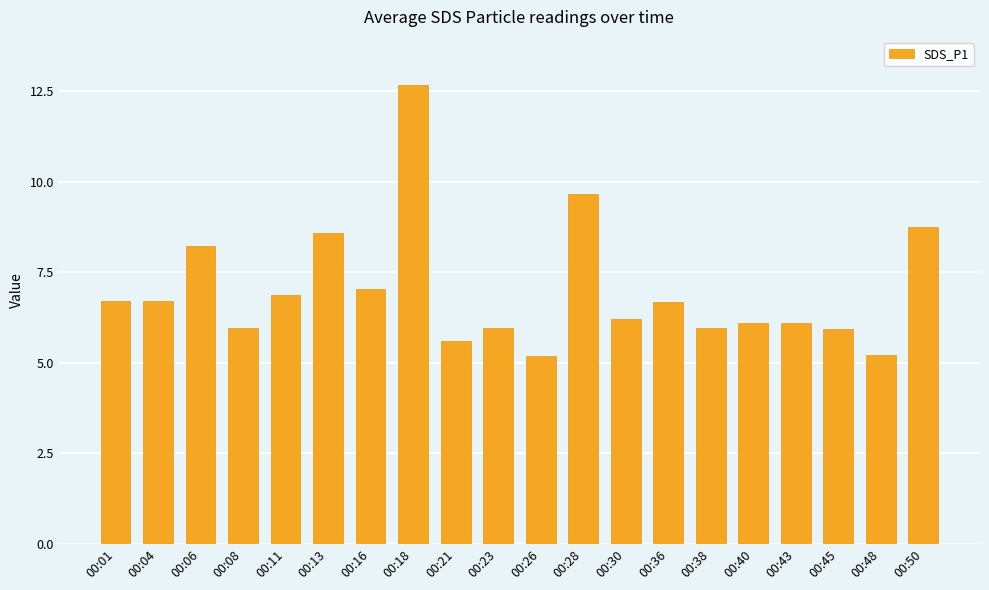

What is the sum of all values?

140.1